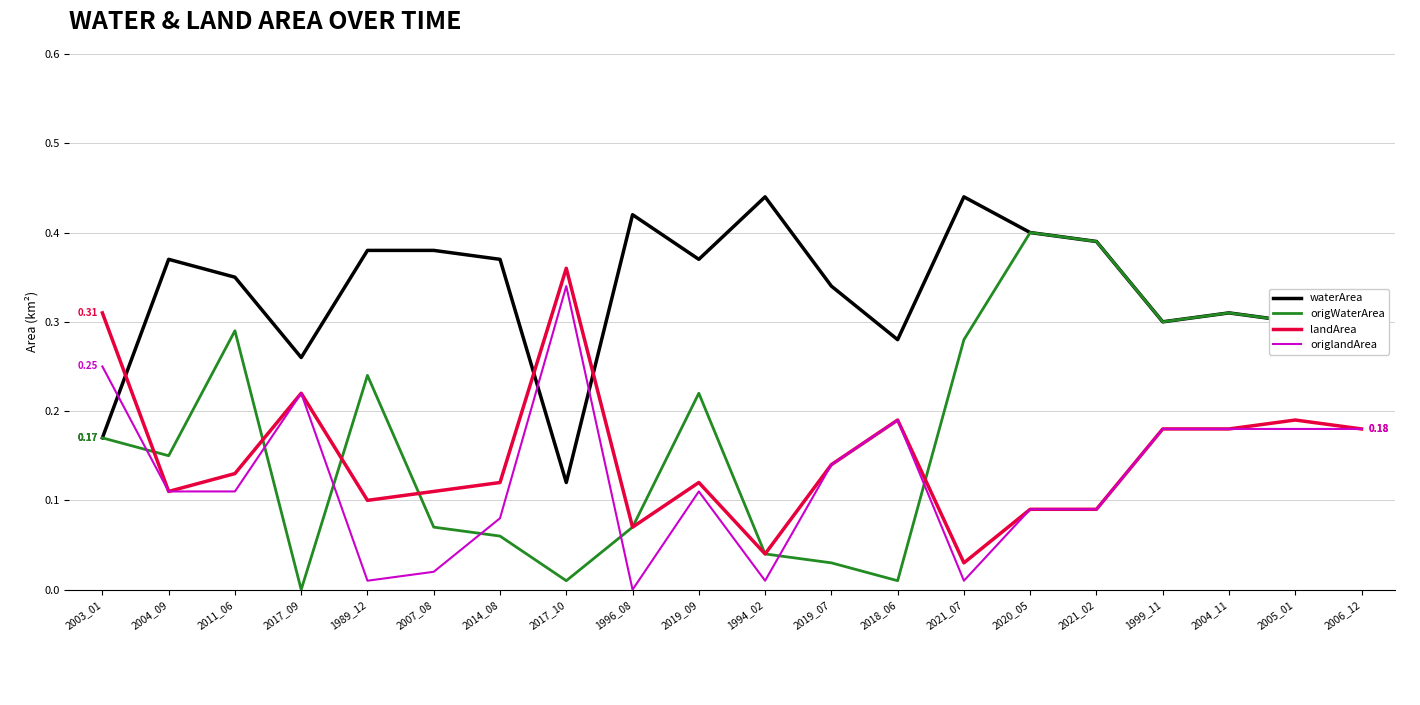

What is the total value across all series at 2019_07?

0.7